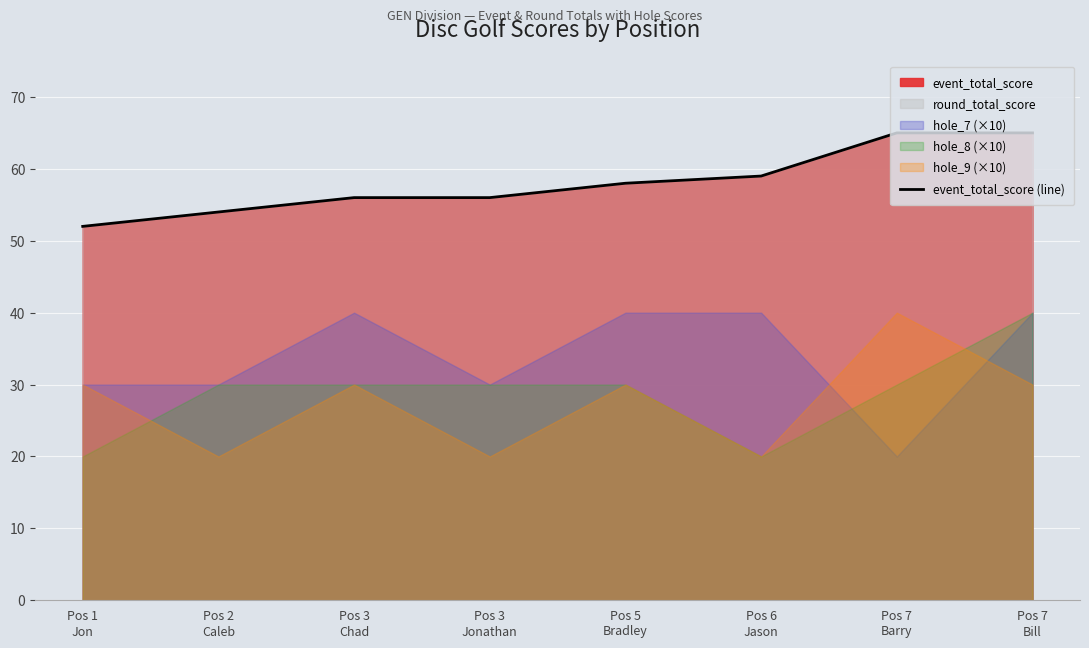

Which has a higher value, Pos 1
Jon or Pos 5
Bradley?

Pos 5
Bradley